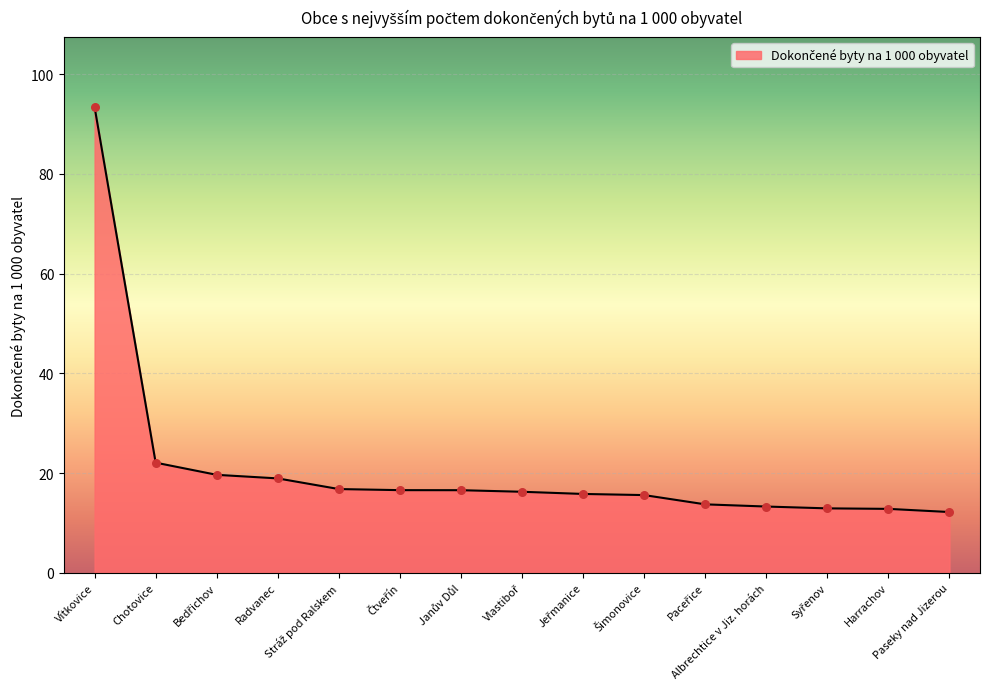

What is the difference between the maximum and minimum values?

81.2